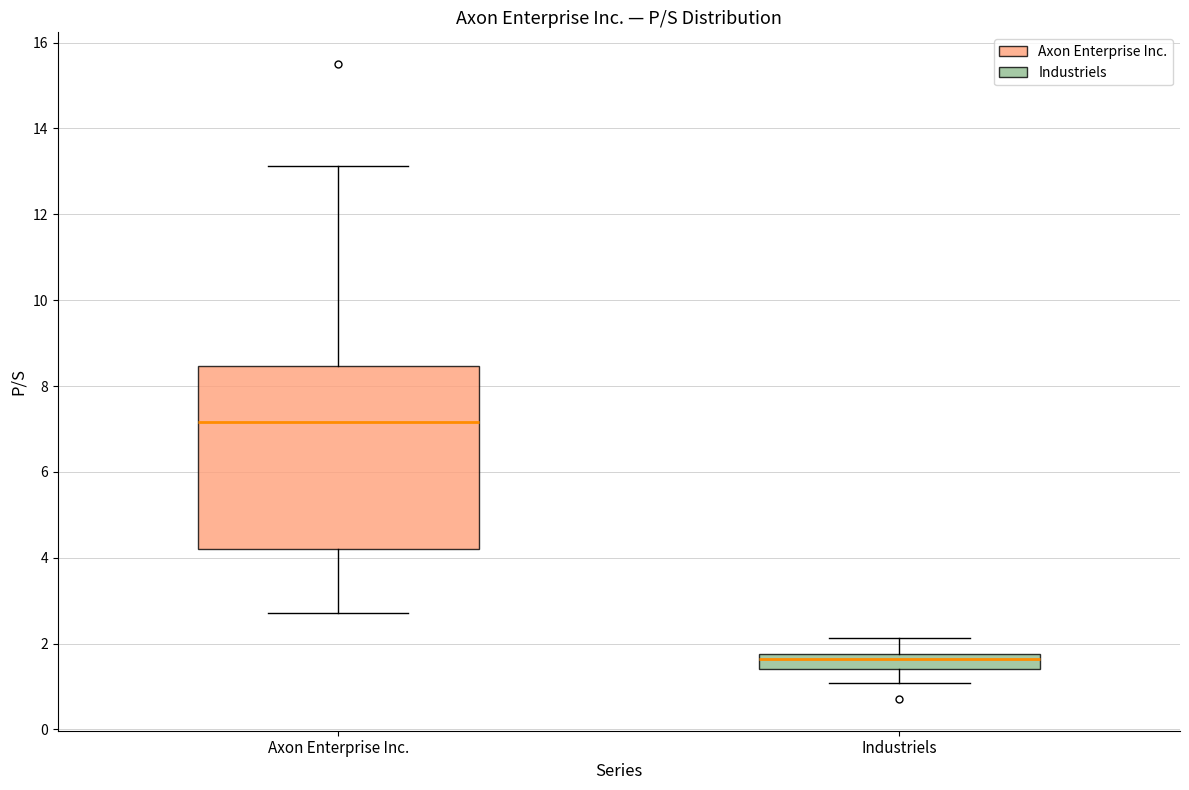

Reading left to right, transcribe this box plot: for each box, give where its median line is, the range the box spans, and where its two whiskers end, as read against the y-axis. The values are not printed on the chart, so give them approximately, as read against the axis.

Axon Enterprise Inc.: median 7.2, box 4.2 to 8.4, whiskers 2.8 to 13.2
Industriels: median 1.6, box 1.4 to 1.8, whiskers 1.0 to 2.2